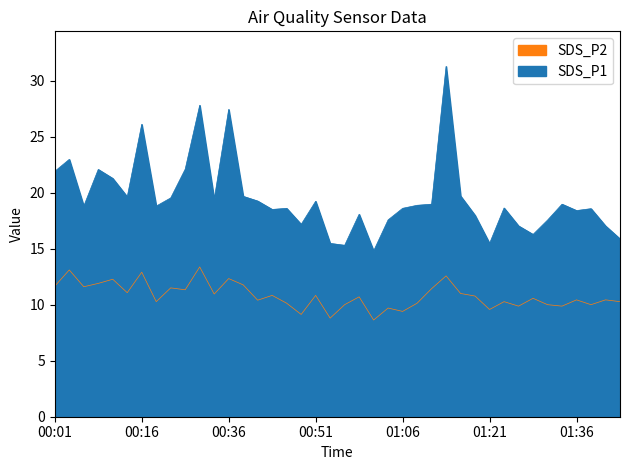

Rank the series by their maximum value, from lowest to highest.

SDS_P2, SDS_P1